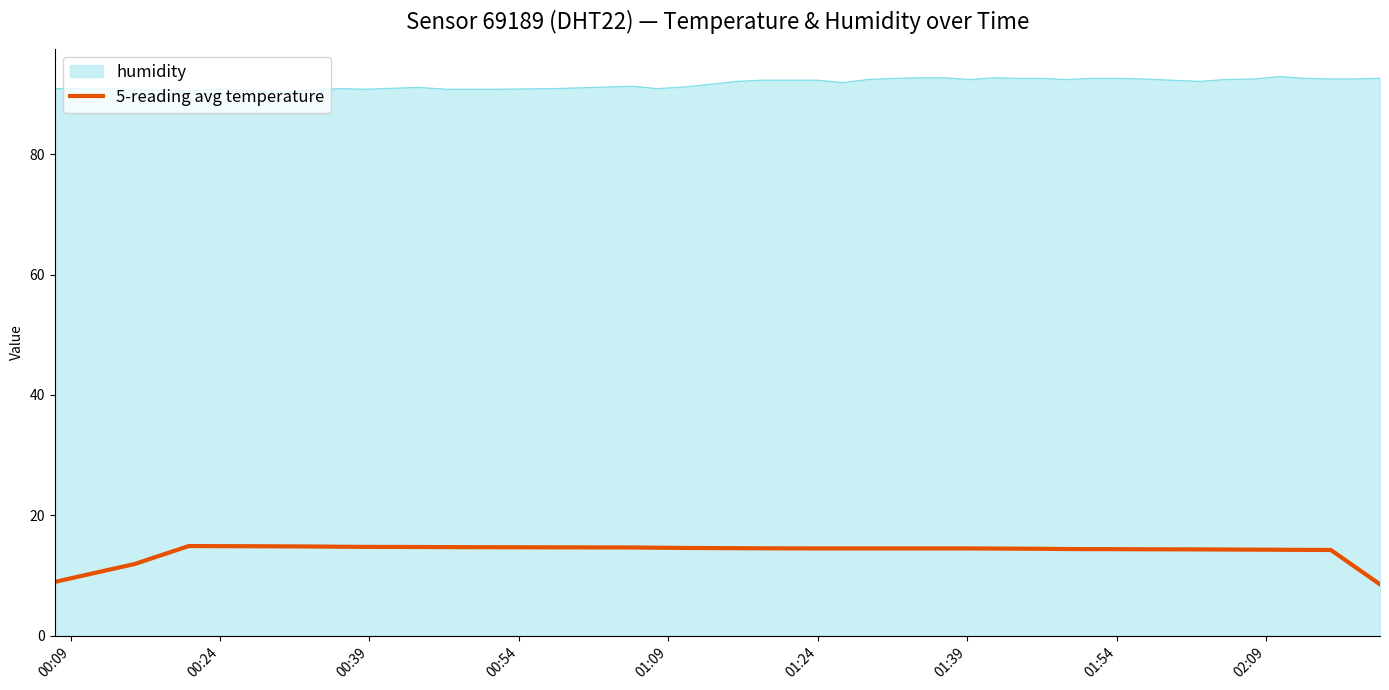

Rank the series by their average value, from highest to lowest.

humidity, 5-reading avg temperature